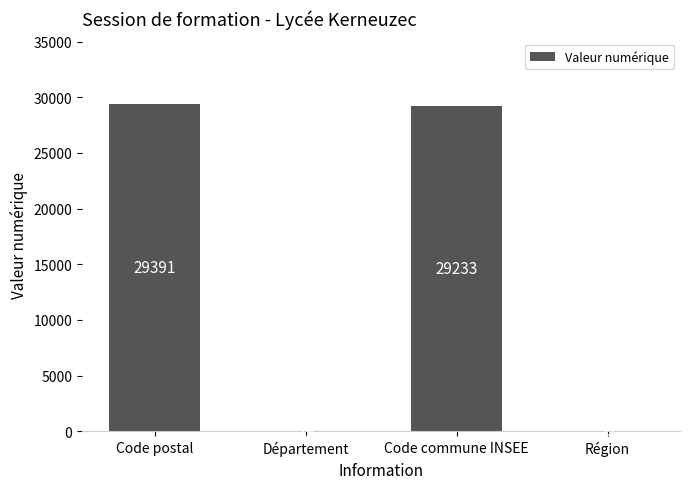

The value at Code commune INSEE is 29233. True or false?

True